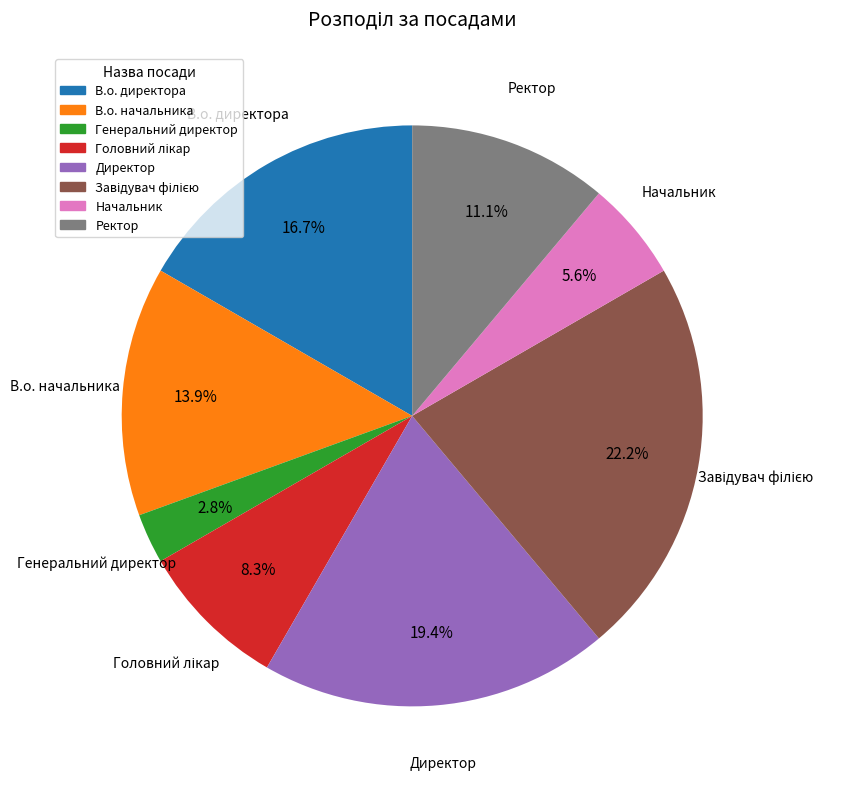

Which slice is the smallest?

Генеральний директор